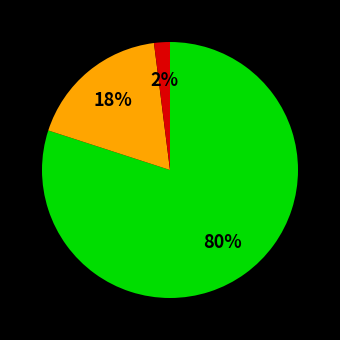

Is there any slice that represents more than half of the pie?

Yes